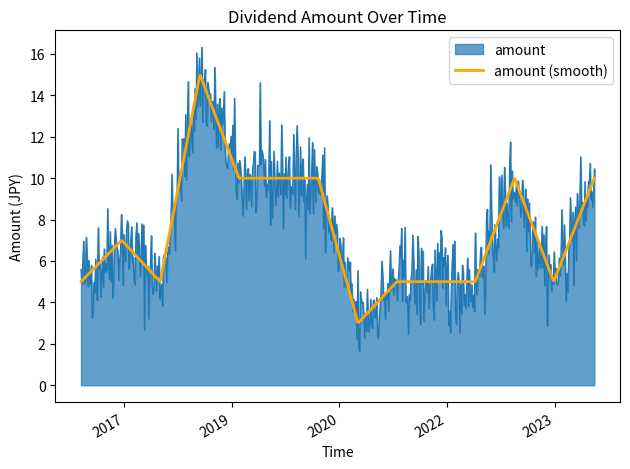

What is the smallest value displayed?

1.6